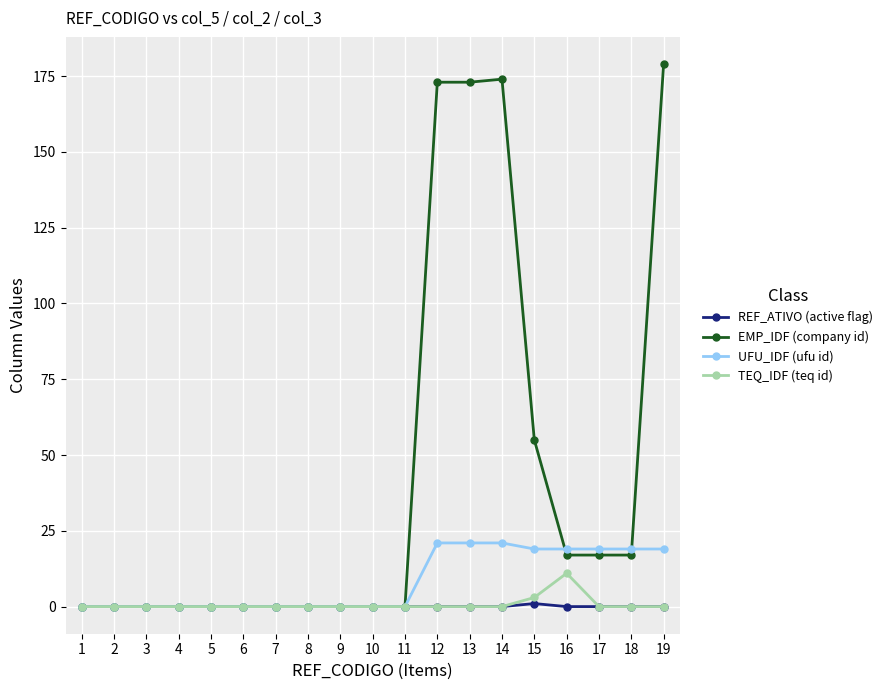

True or false: EMP_IDF (company id) has more than 0 interior local peaks.

True